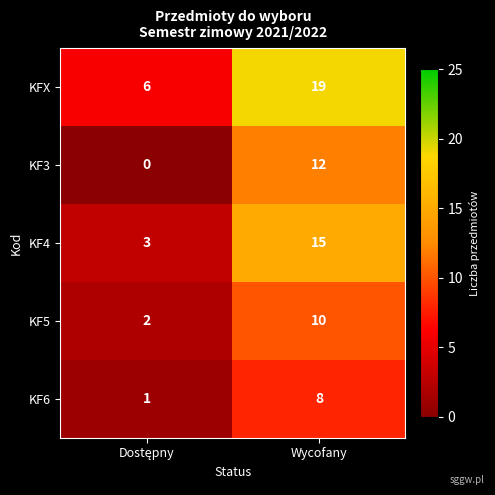

Read the KFX value at Wycofany.

19